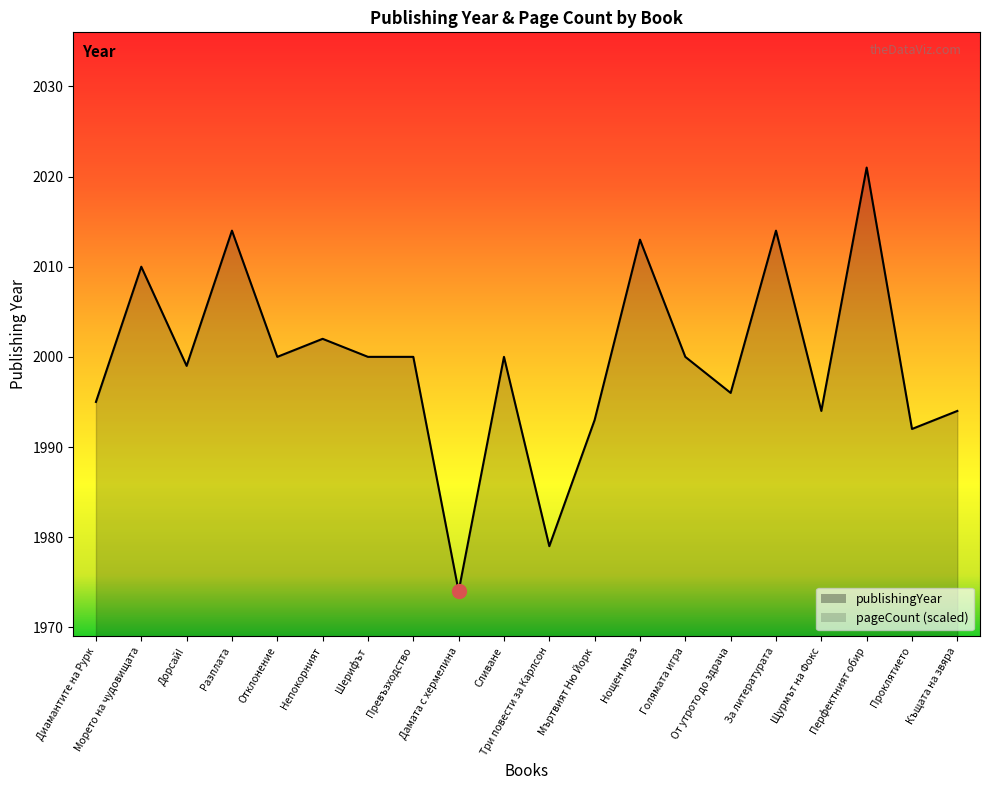

Does the chart have visible grid lines?

No